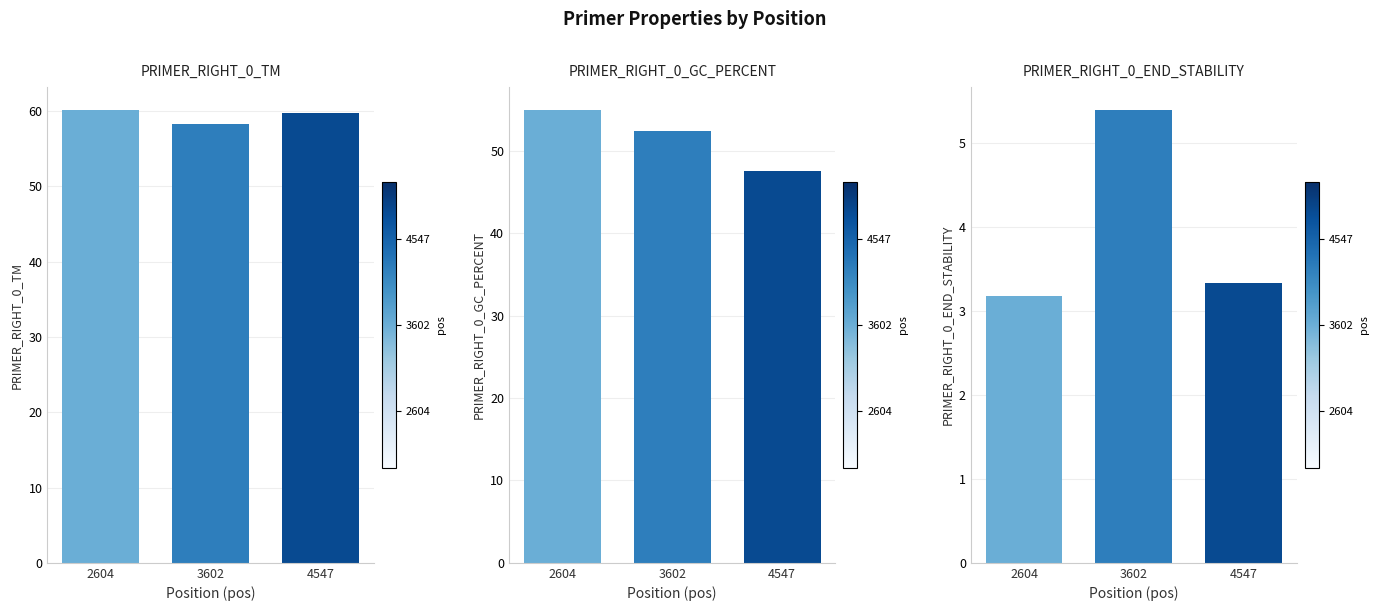

Is it true that PRIMER_RIGHT_0_GC_PERCENT equals 84.1 at 2604?

False